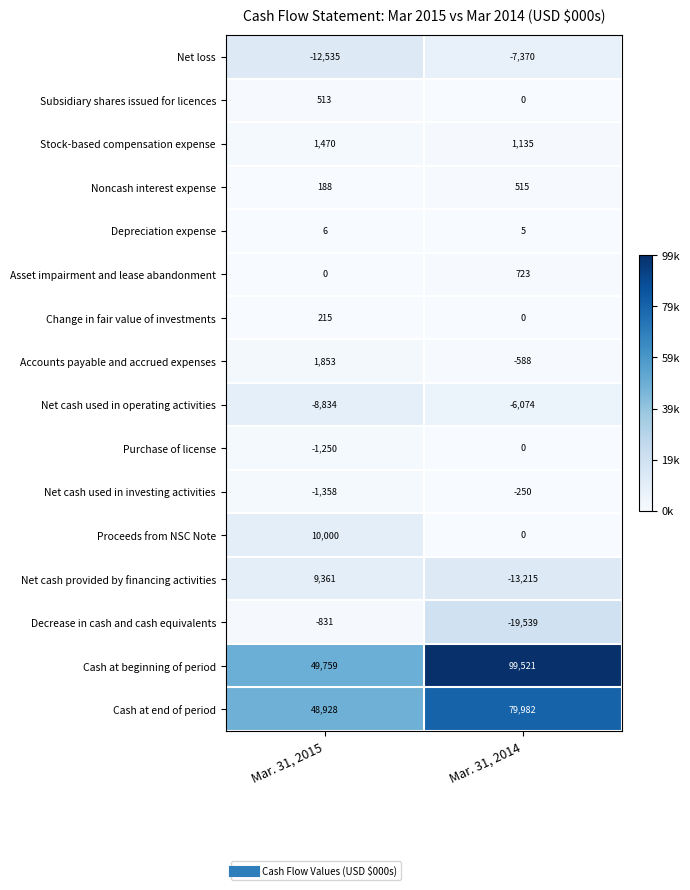

Which series has the largest range (max minus min)?

Cash at beginning of period